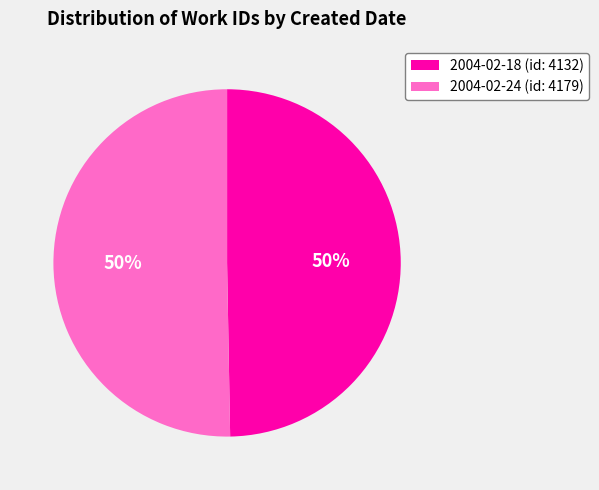

How many slices are in this pie chart?

2